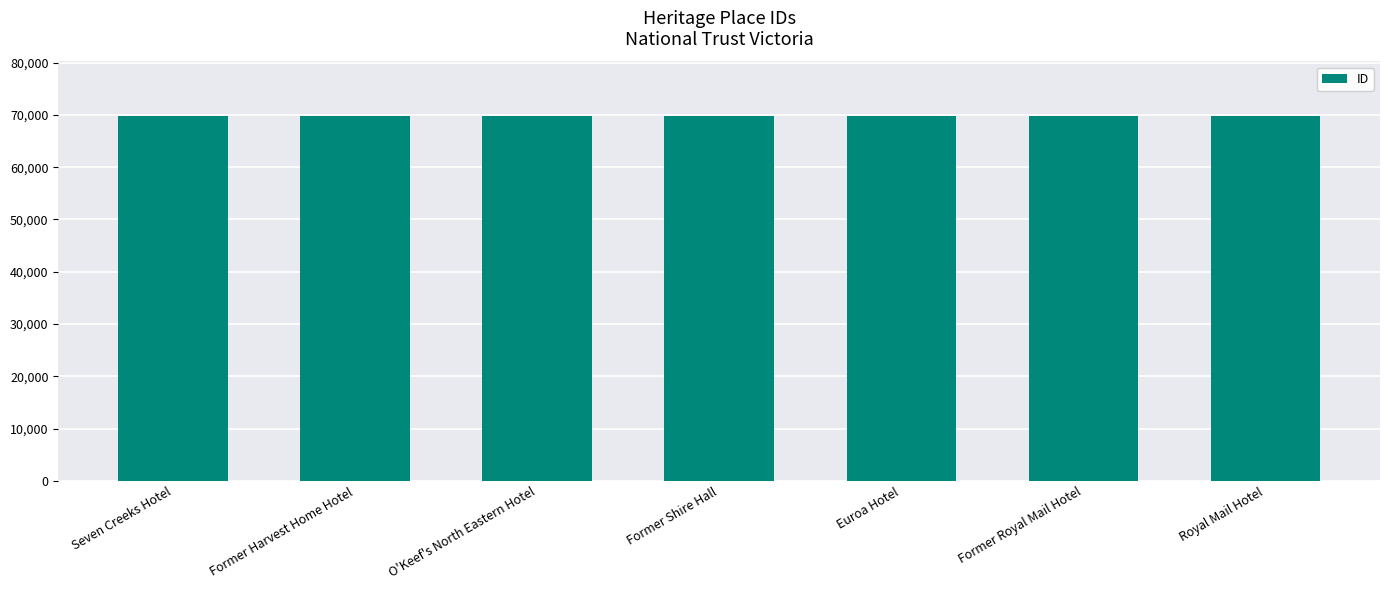

What is the sum of all values?

488165